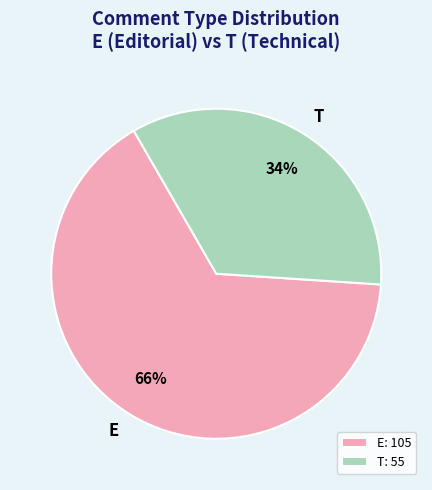

Rank the categories by value from lowest to highest.

T, E